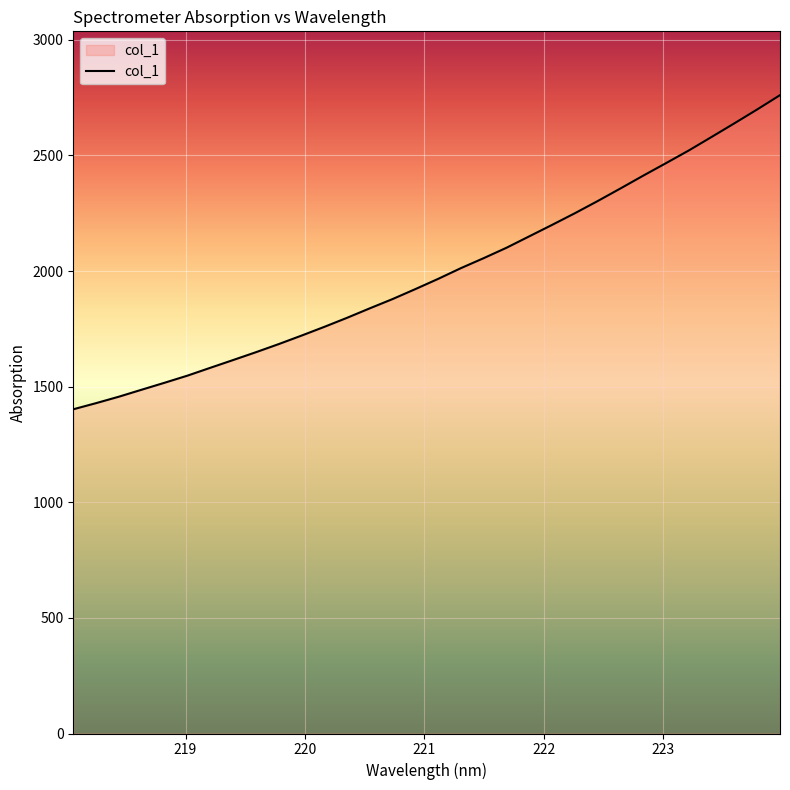

How many categories are shown in the chart?

32